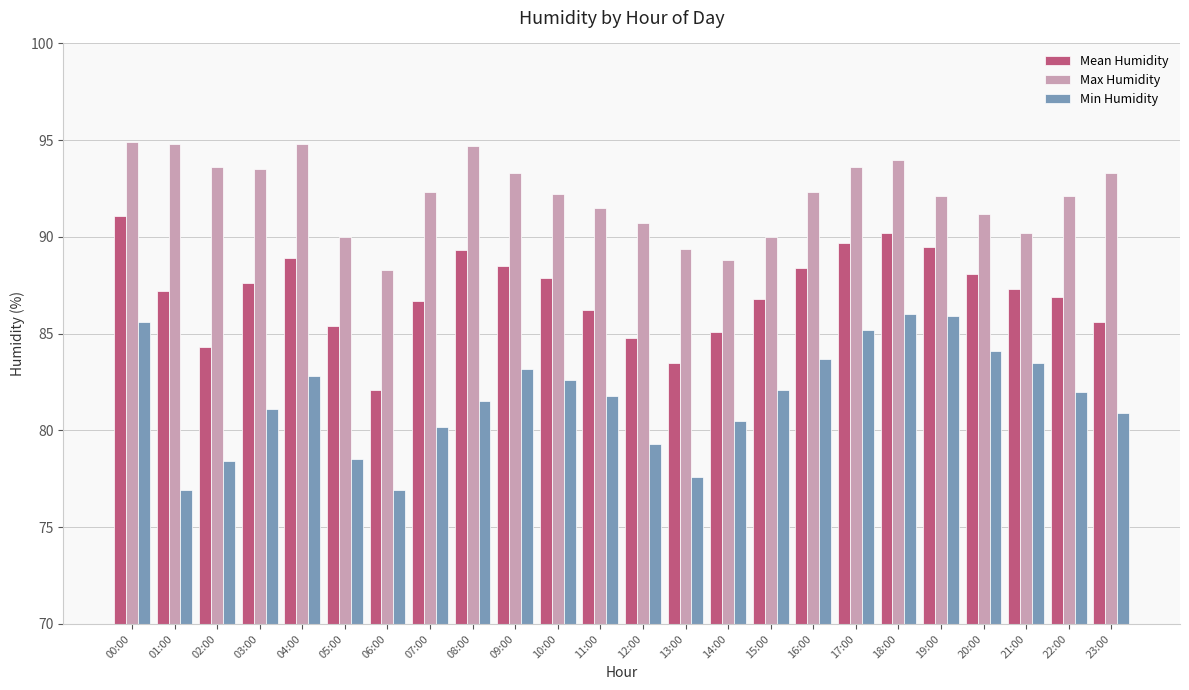

List the series in order of their overall mean, lowest first.

Min Humidity, Mean Humidity, Max Humidity